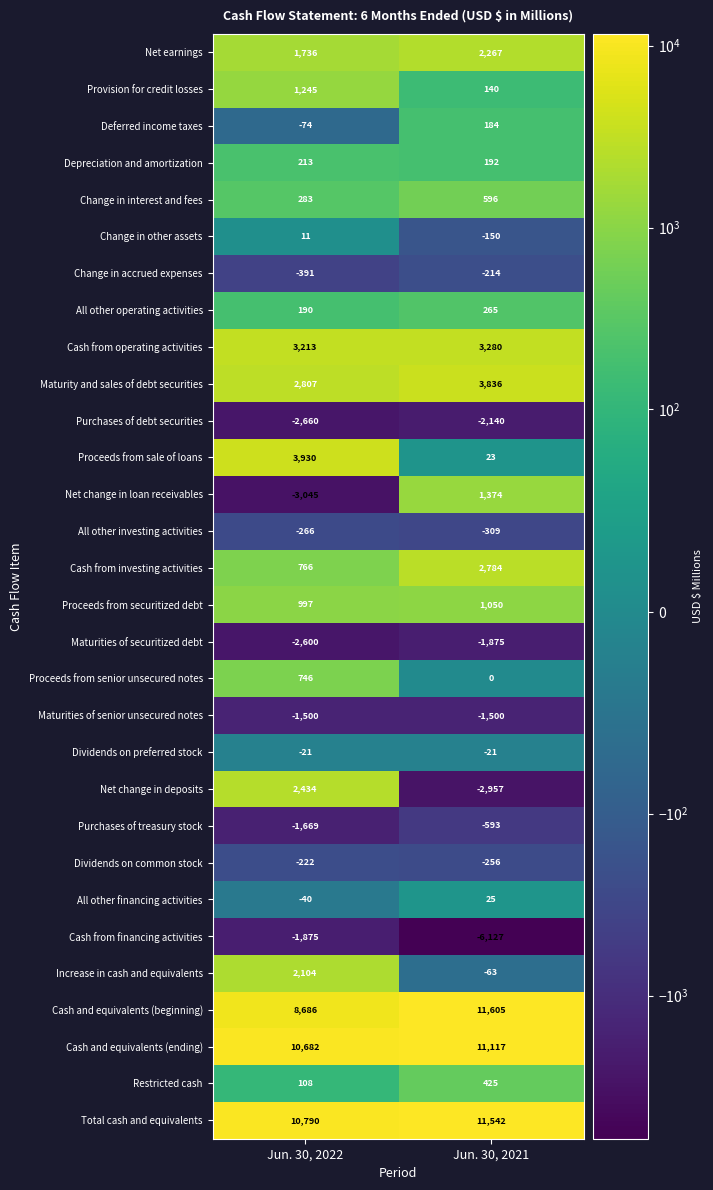

Which series has the widest spread of values?

Net change in deposits